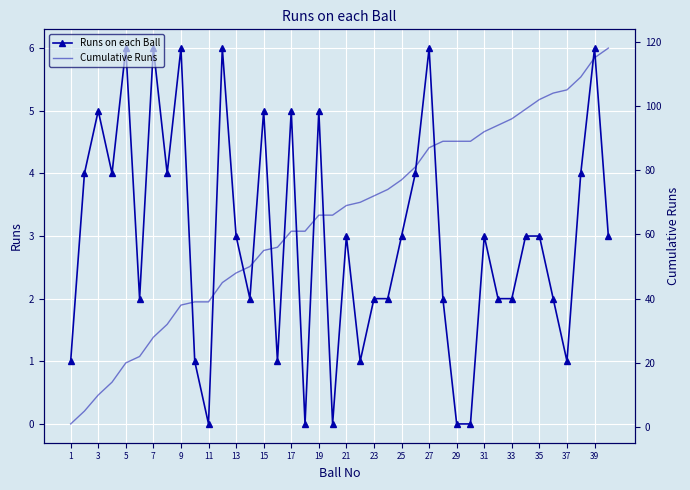

Rank the series by their maximum value, from highest to lowest.

Cumulative Runs, Runs on each Ball